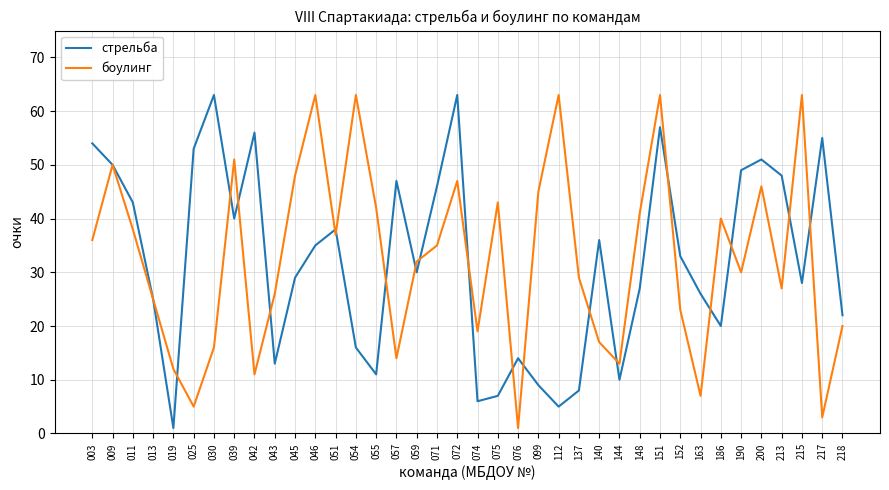

What are all the series names shown in the legend?

стрельба, боулинг